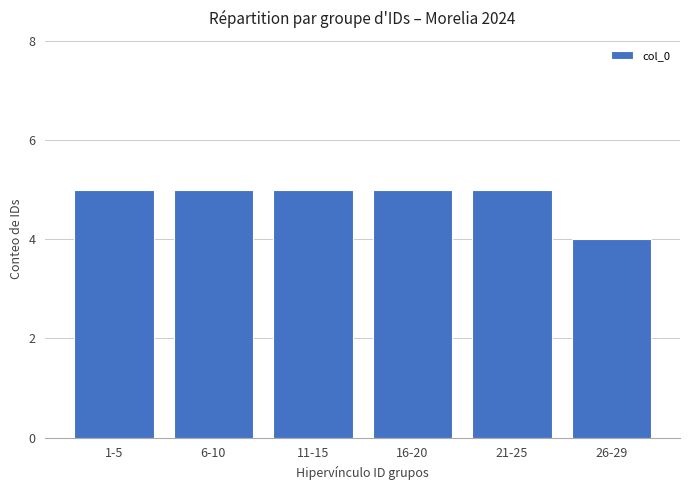

How many bars are there in total?

6